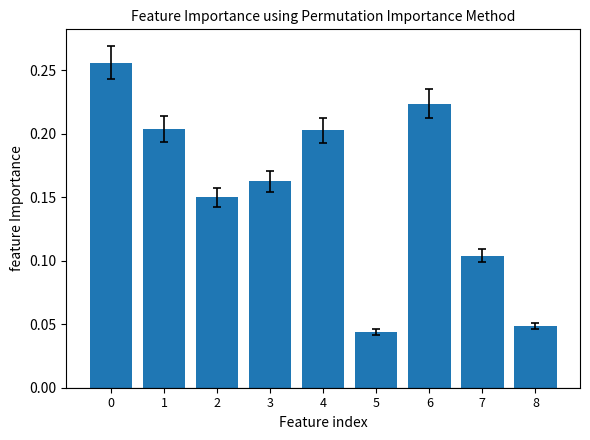

Is it true that the value at 3 is 0.2?

True